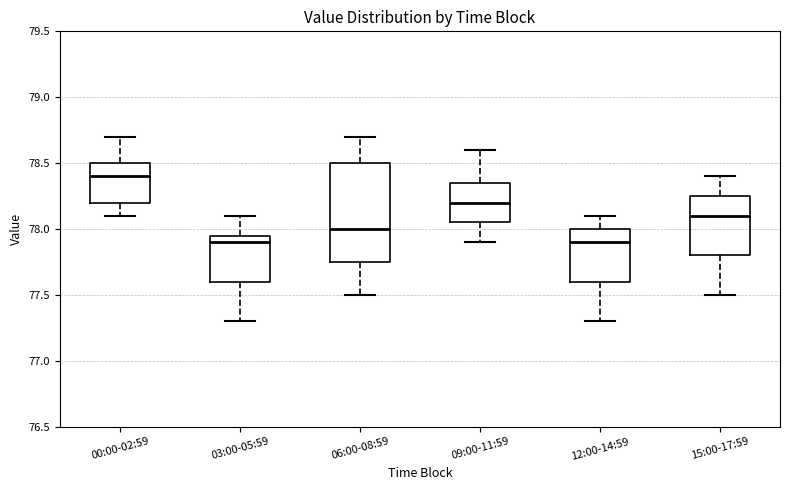

Which box is the tallest, from its lower edge to its upper edge?

06:00-08:59